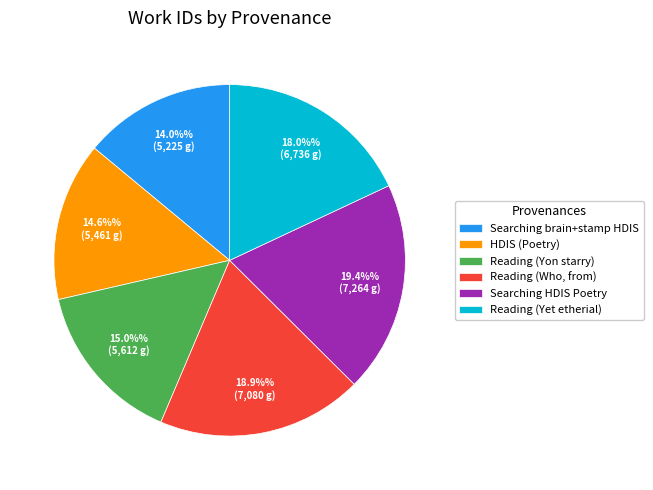

Count the number of slices in the pie.

6